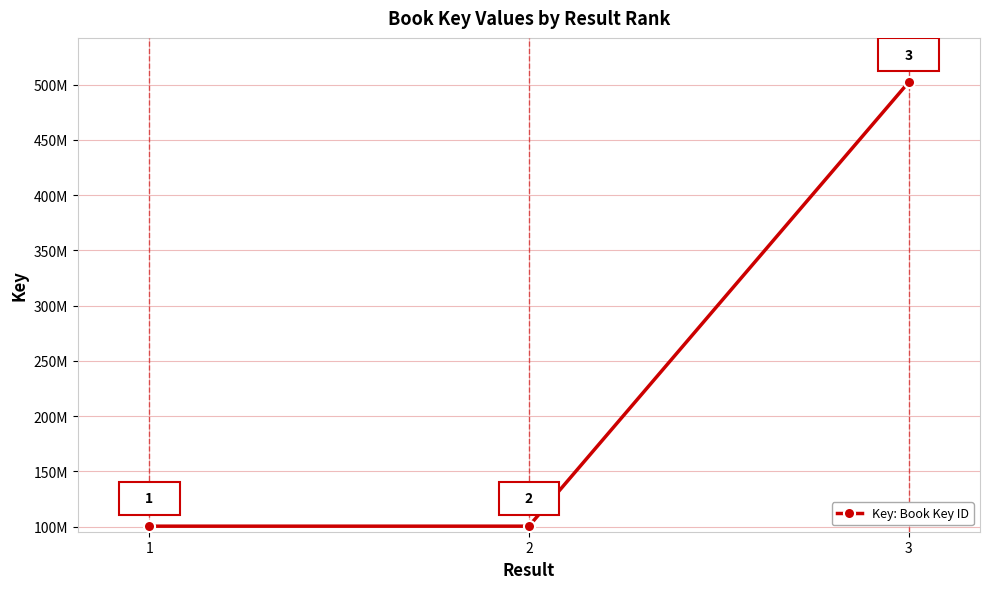

True or false: the data shows 136858335 at 1.

False